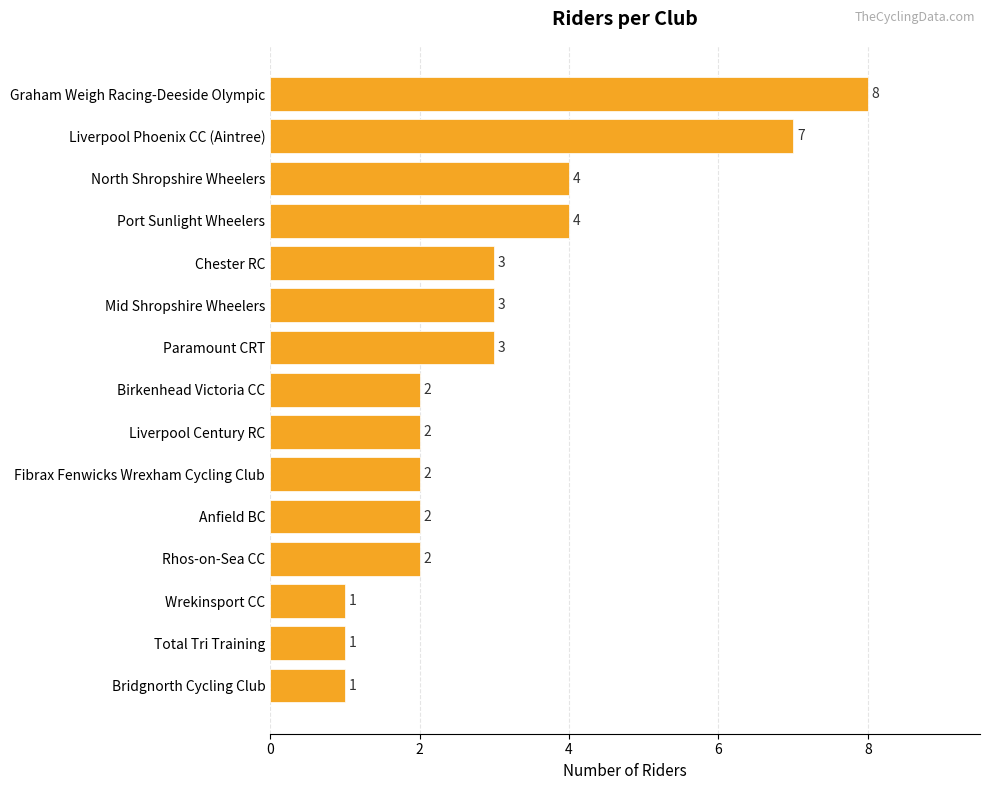

Is it true that the value at Paramount CRT is 3?

True